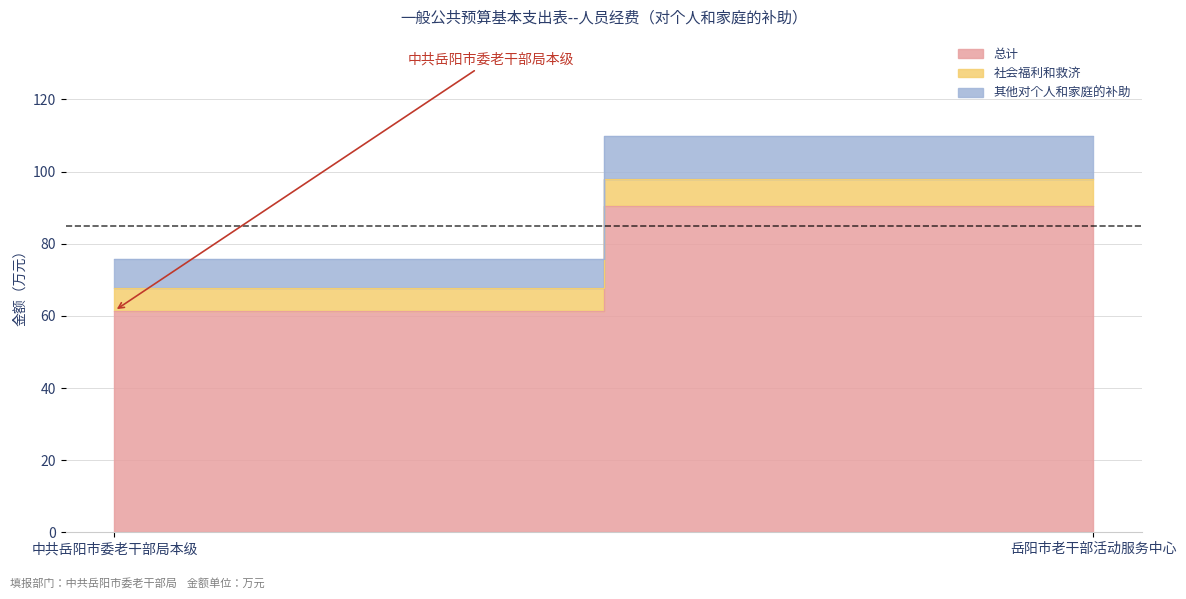

Read the 社会福利和救济 value at 中共岳阳市委老干部局本级.

6.2